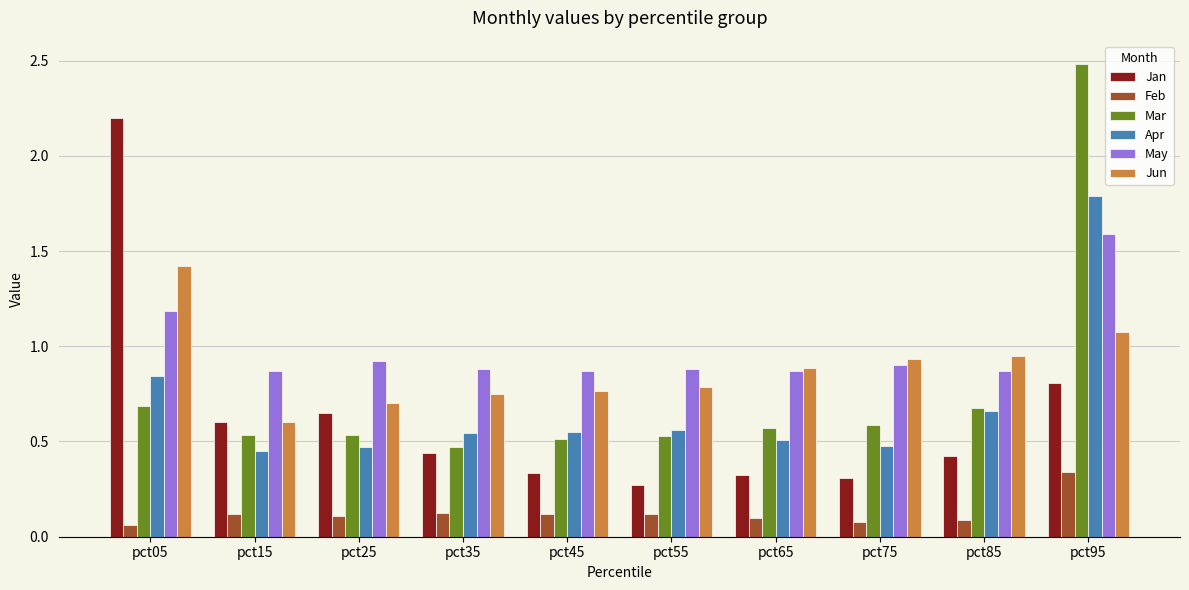

Is the value of May at pct05 greater than the value of Jan at pct85?

Yes